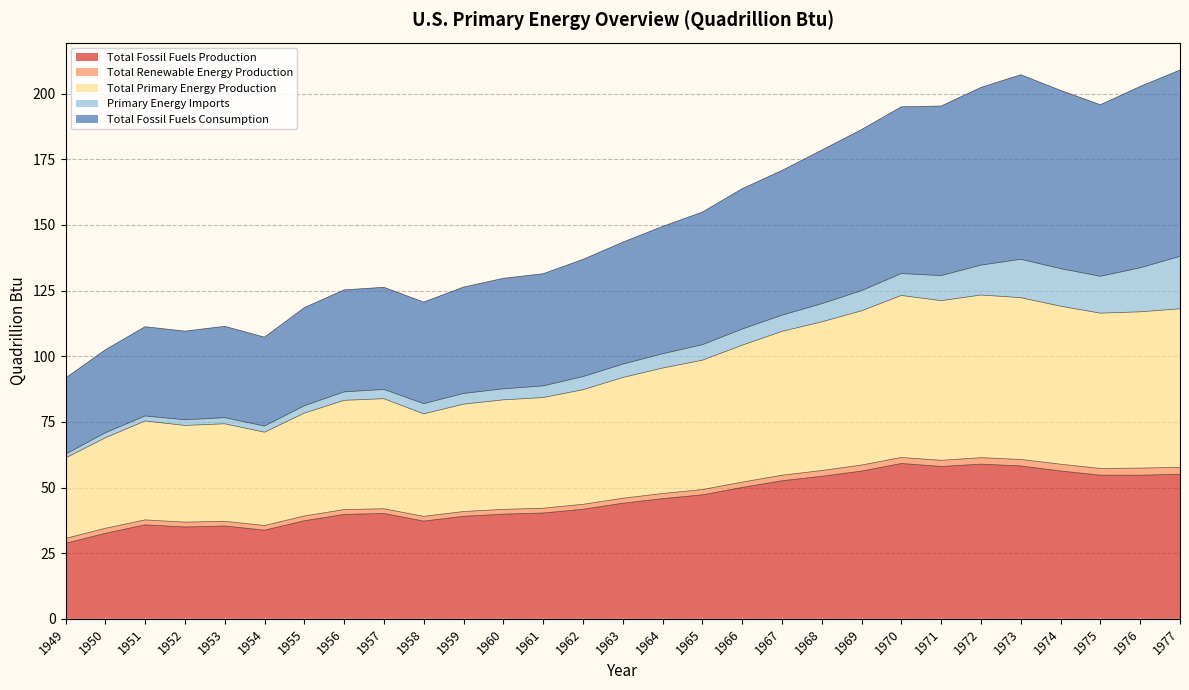

What is the highest value of the Total Fossil Fuels Production series?

59.2